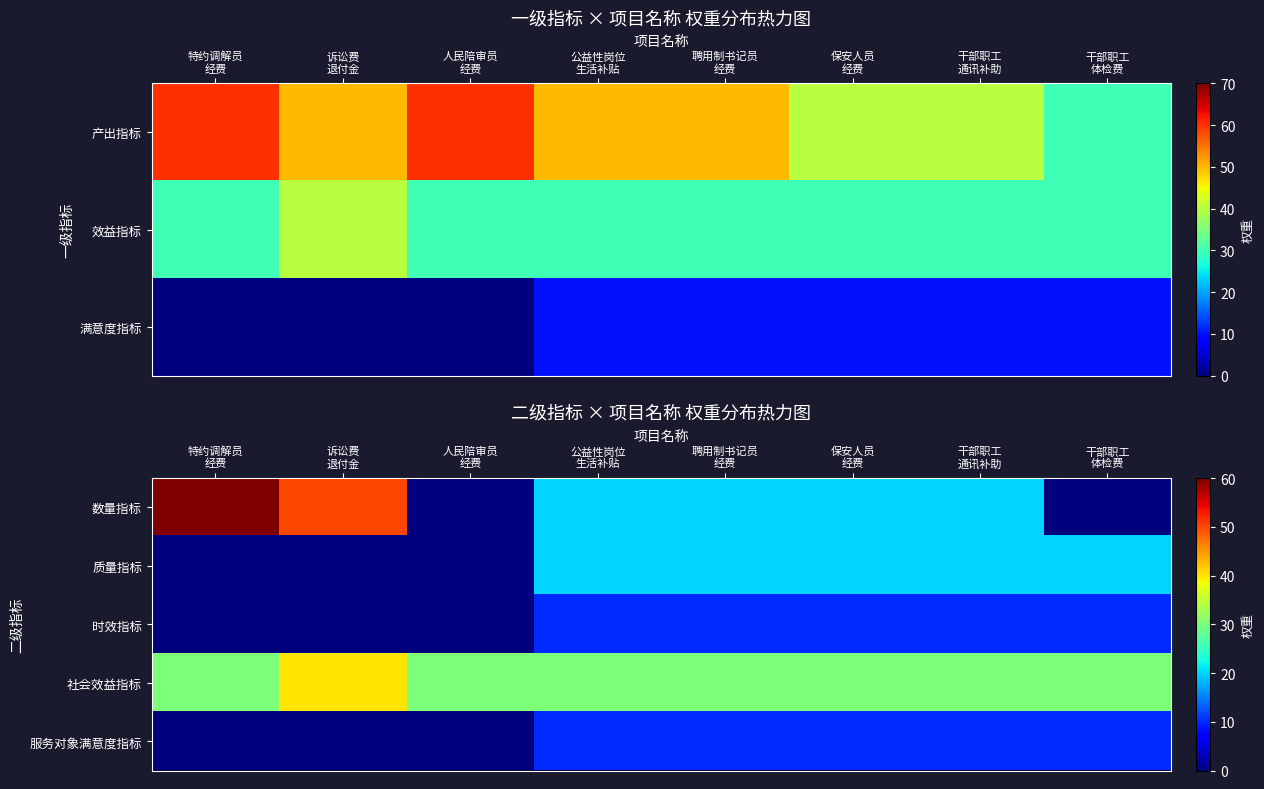

List the series in order of their peak value, highest first.

数量指标, 社会效益指标, 质量指标, 时效指标, 服务对象满意度指标